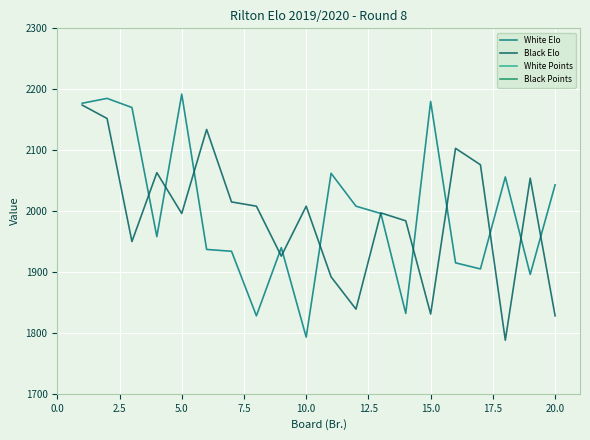

How many lines are shown in the chart?

4